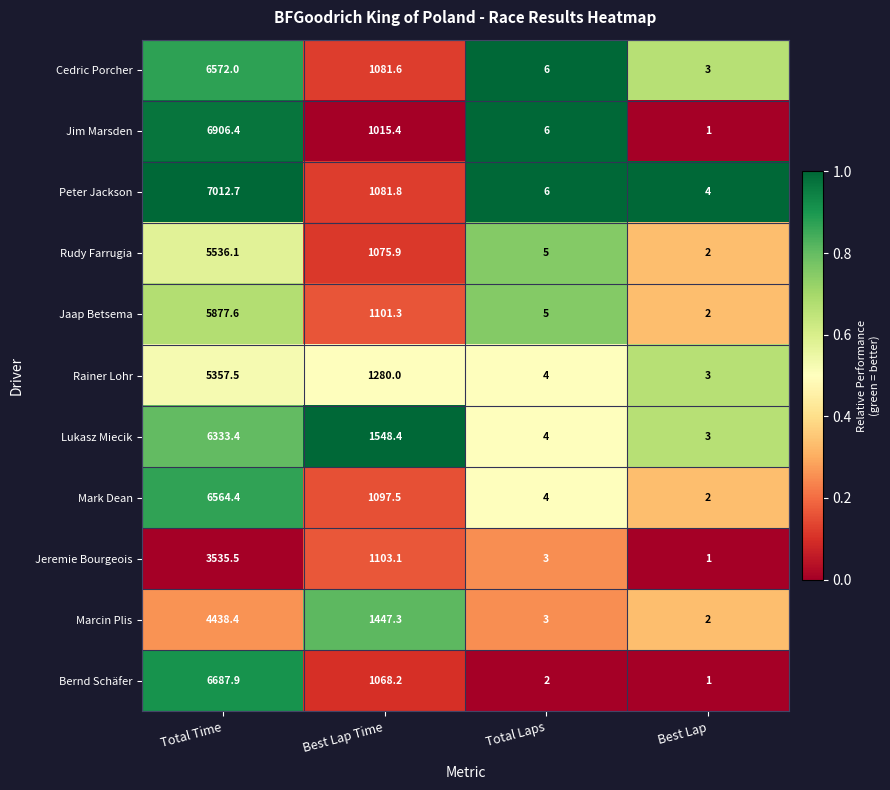

Rank the series by their maximum value, from highest to lowest.

Peter Jackson, Jim Marsden, Bernd Schäfer, Cedric Porcher, Mark Dean, Lukasz Miecik, Jaap Betsema, Rudy Farrugia, Rainer Lohr, Marcin Plis, Jeremie Bourgeois